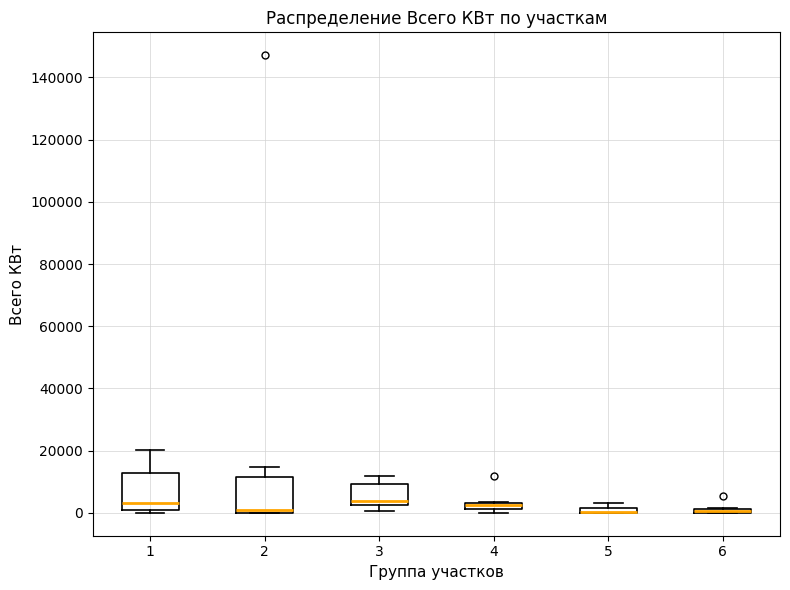

Where does the upper whisker of the box at x = 2 end on the y-axis? The values are not printed on the chart, so give them approximately, as read against the axis.

14000